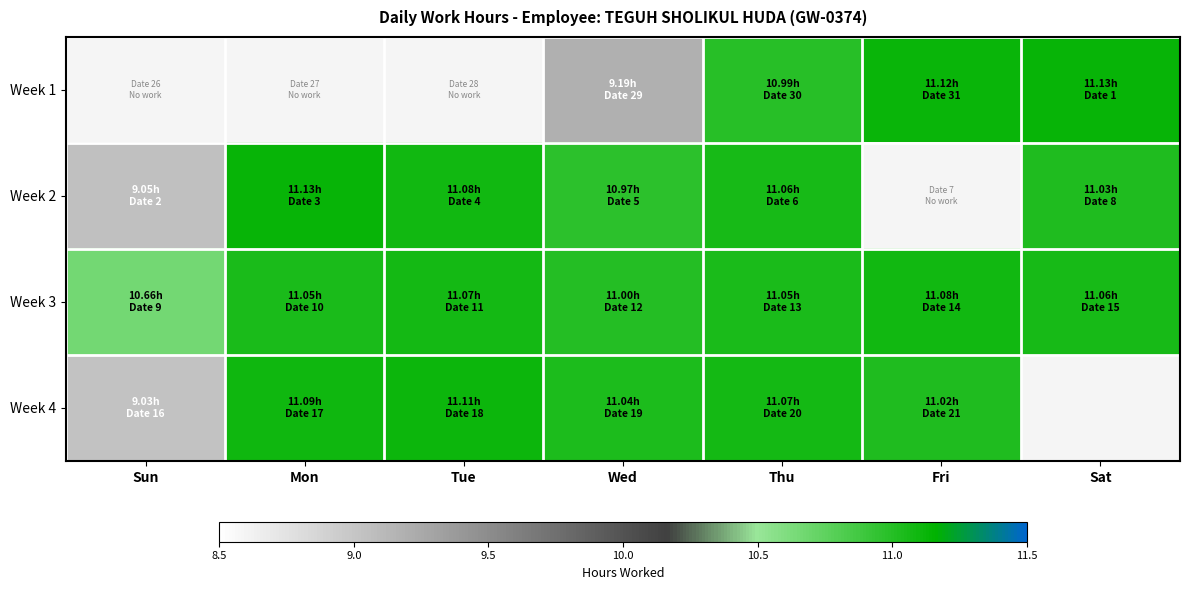

At Wed, list the series in order from largest to smallest.

Week 4, Week 3, Week 2, Week 1